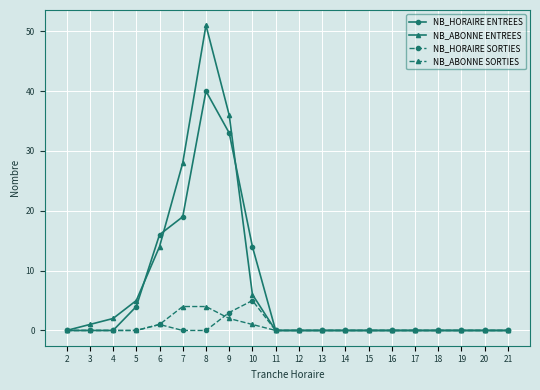

What is the maximum value for NB_ABONNE ENTREES?

51